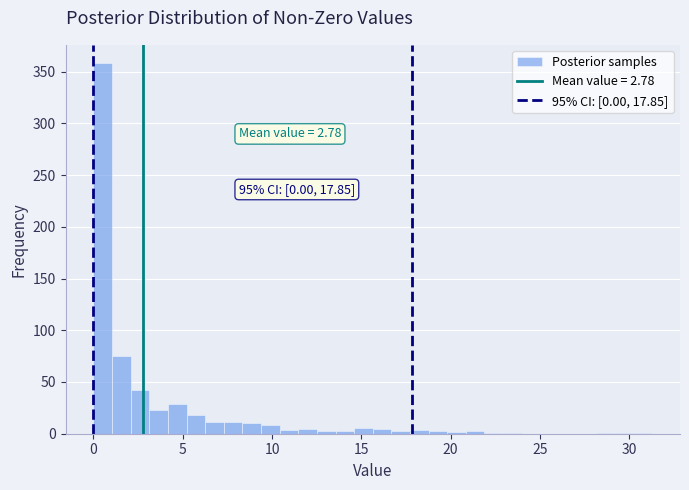

Read against the x-axis, roughly where is the centre of the tallest bar?

0.5